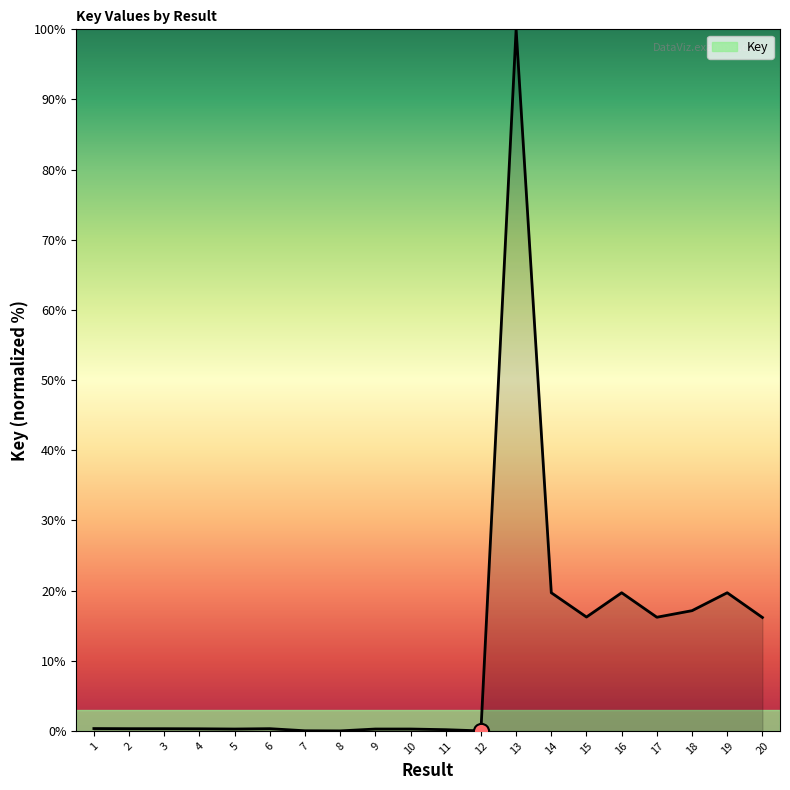

What is the change in value from 1 to 17?

+15.9